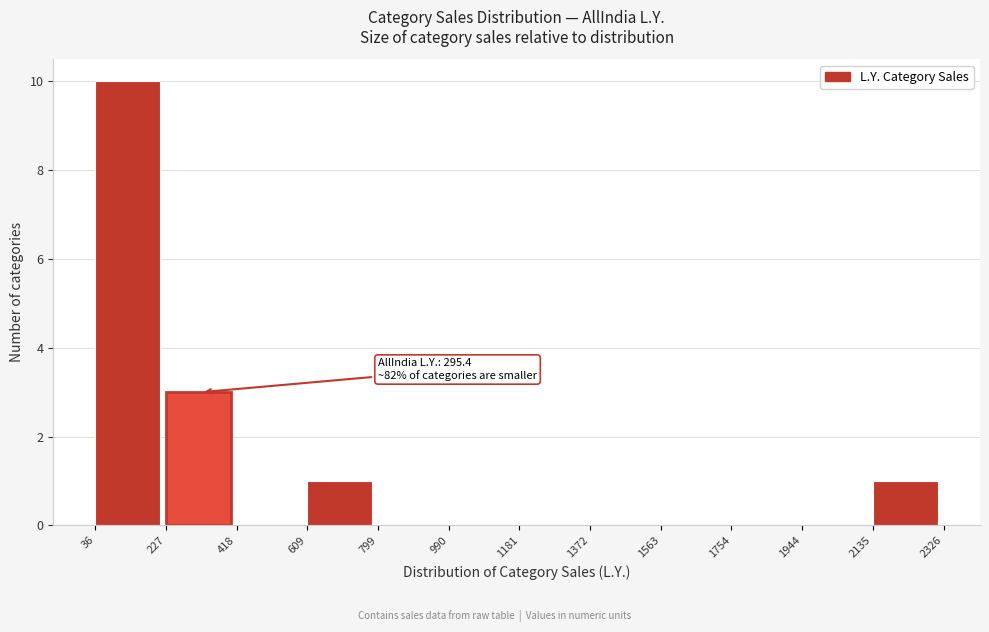

Which range on the x-axis has the tallest bar?

36 to 227